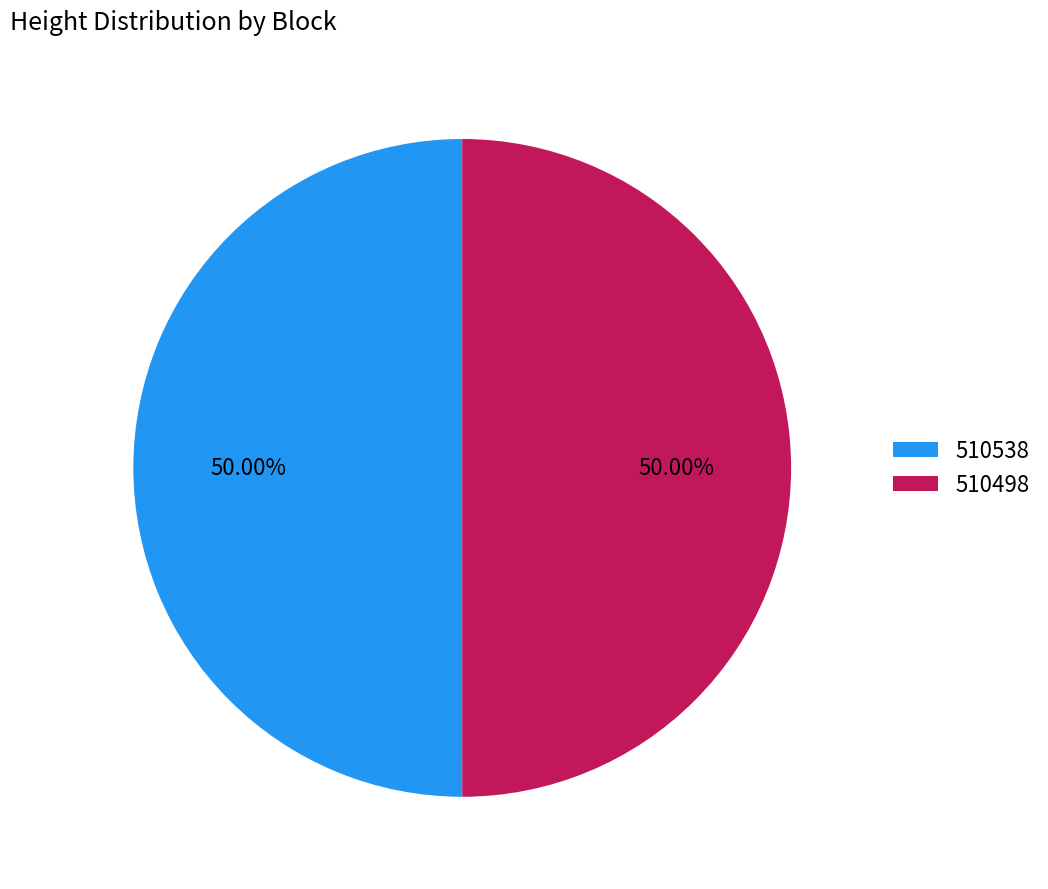

How many slices are in this pie chart?

2